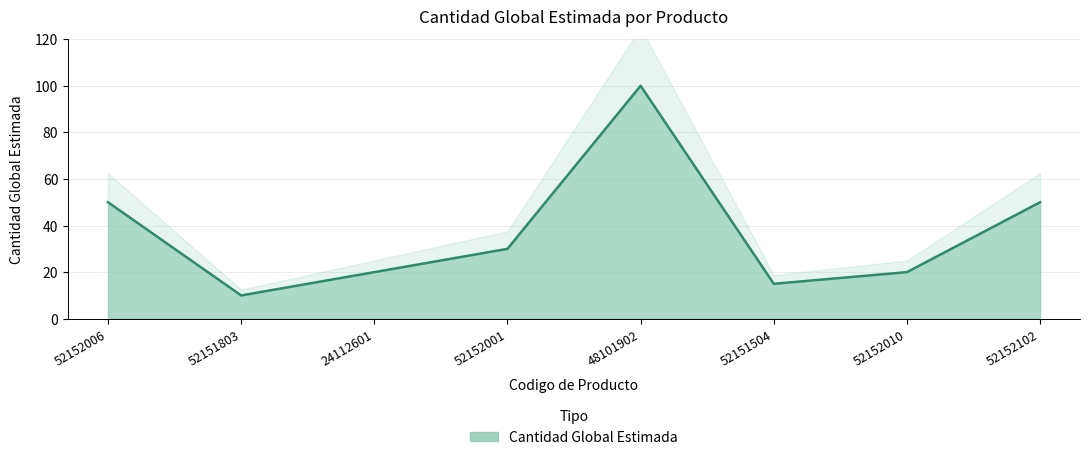

Where does the data first go above 30?

52152006